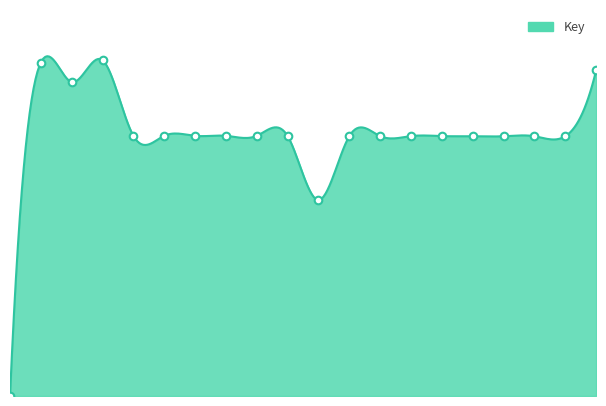

What is the change in value from 2 to 14?

-21.9